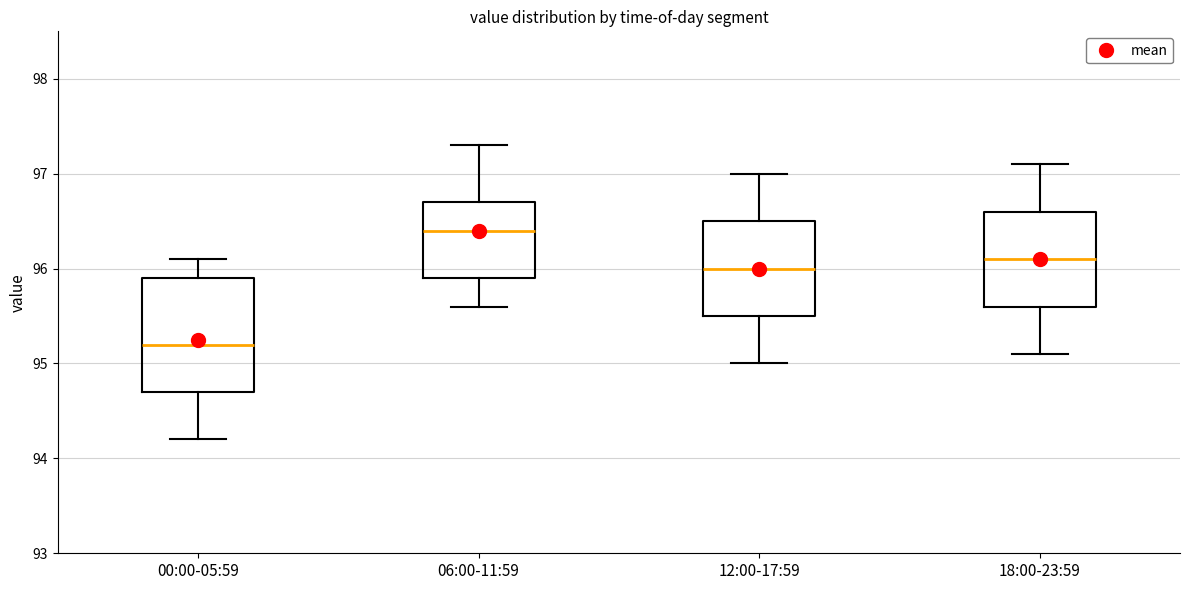

Reading left to right, read every box against the y-axis: the position of its median line, the range the box covers, and the ends of its whiskers. The values are not printed on the chart, so give them approximately, as read against the axis.

00:00-05:59: median 95.2, box 94.7 to 95.9, whiskers 94.2 to 96.1
06:00-11:59: median 96.4, box 95.9 to 96.7, whiskers 95.6 to 97.3
12:00-17:59: median 96.0, box 95.5 to 96.5, whiskers 95.0 to 97.0
18:00-23:59: median 96.1, box 95.6 to 96.6, whiskers 95.1 to 97.1